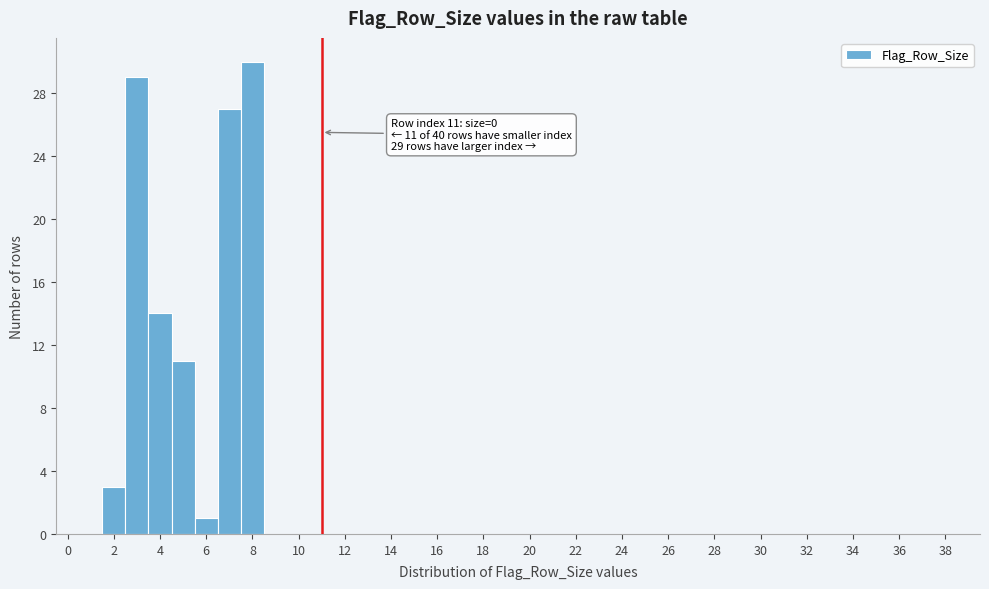

Which range on the x-axis has the tallest bar?

7.5 to 8.5